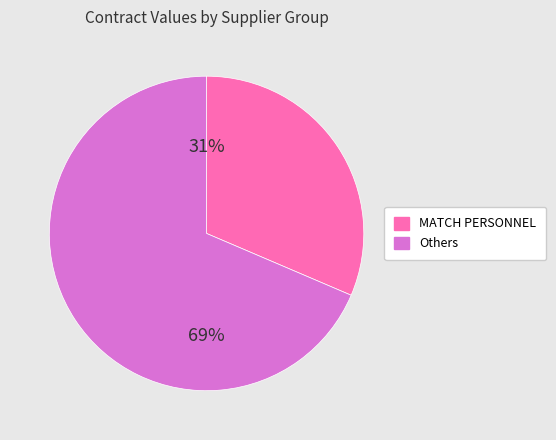

How many slices are in this pie chart?

2